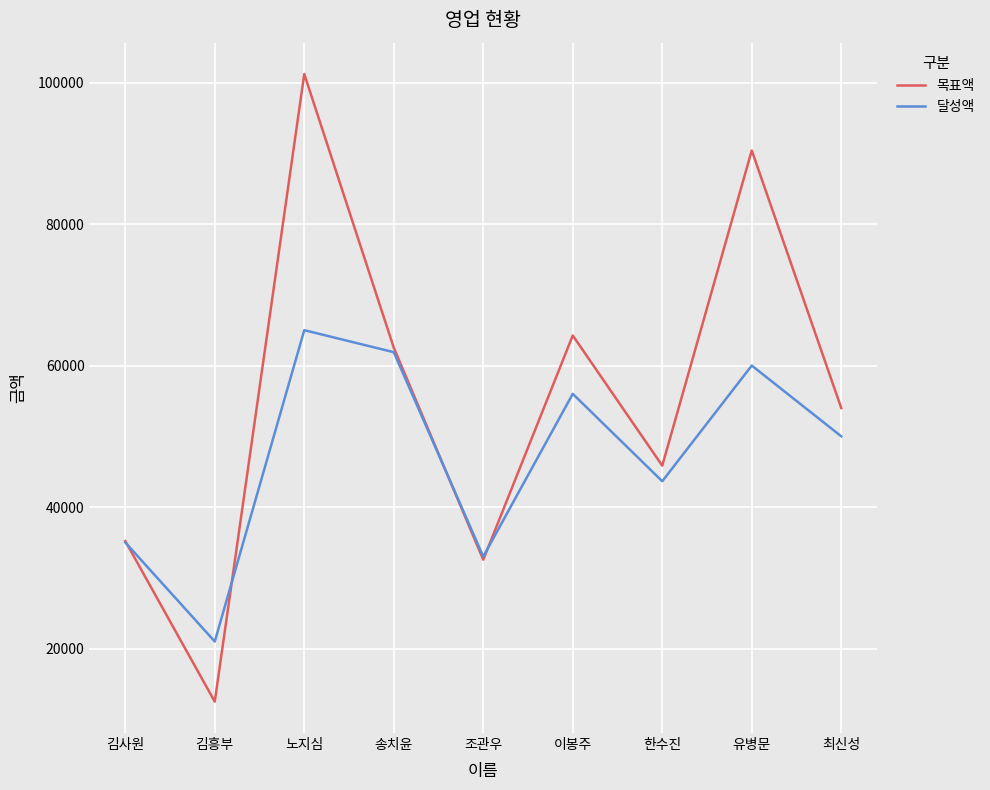

At which label does 목표액 reach its peak?

노지심